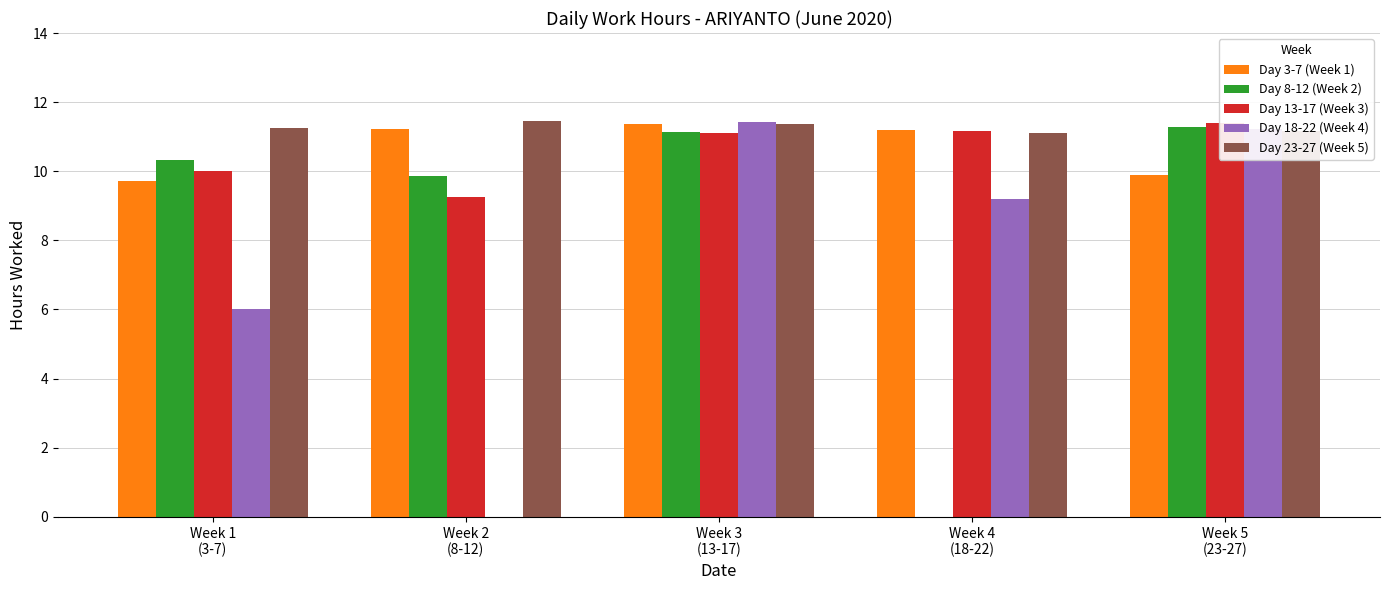

What is the label of the 3rd bar from the left?

Week 3
(13-17)